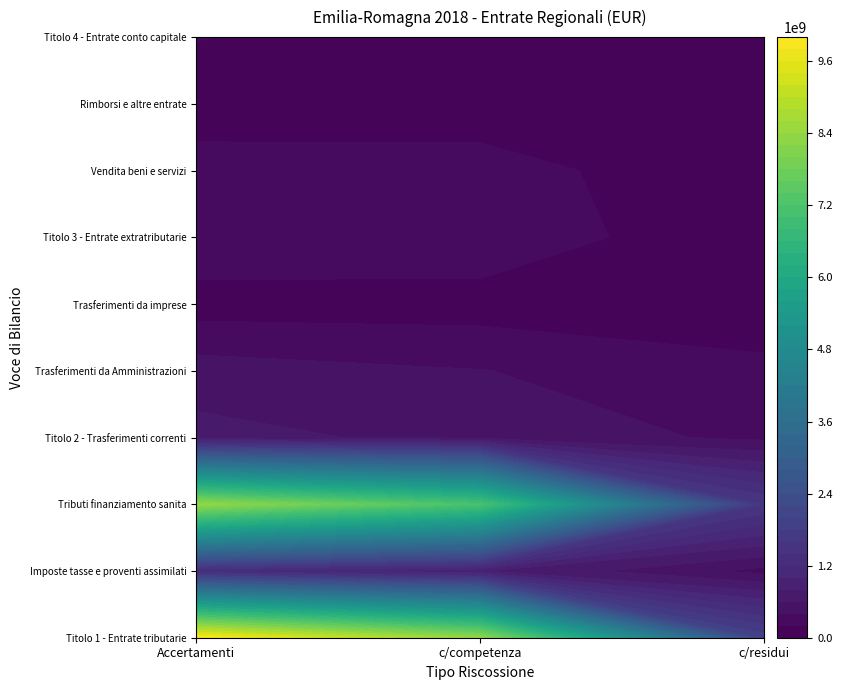

Which category has the lowest value across all series?

c/residui